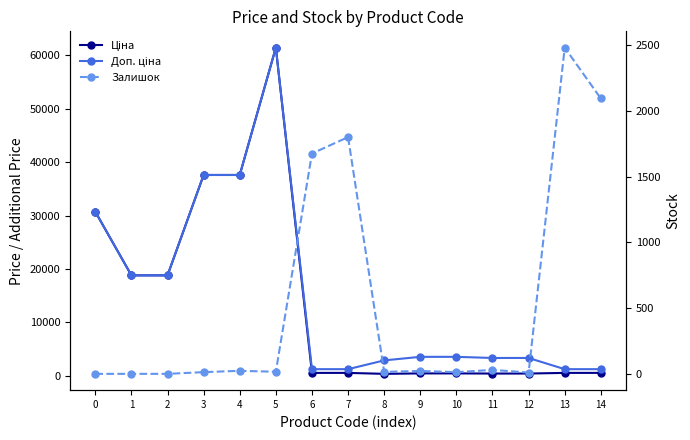

At which label does Залишок first exceed 16?

4